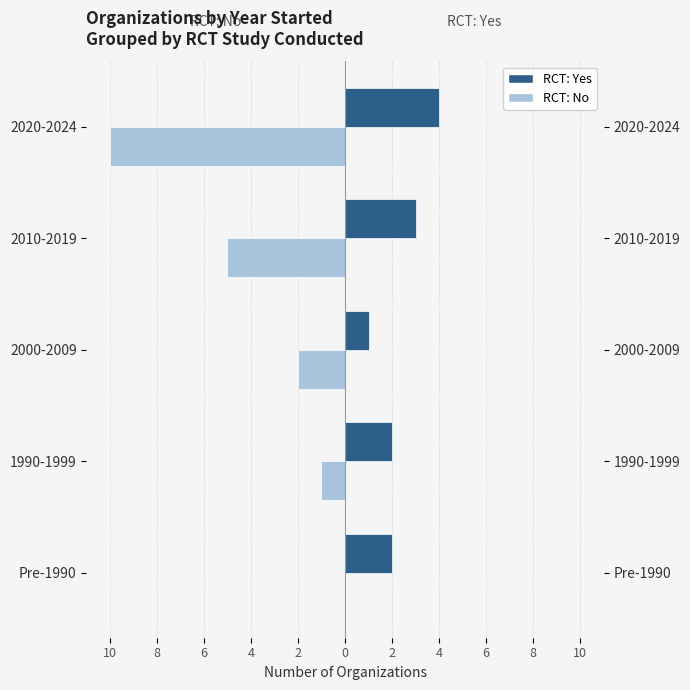

True or false: RCT: Yes has a value of 5 at 2010-2019.

False